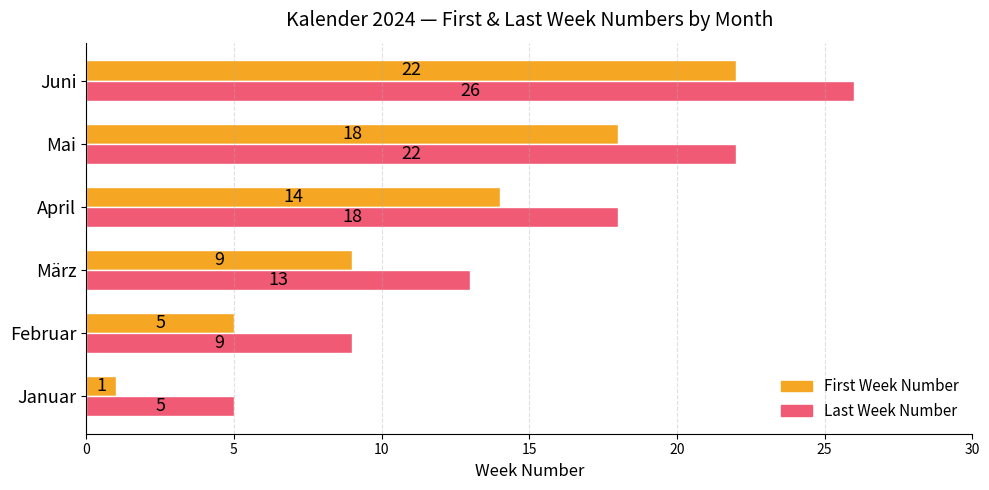

Where is First Week Number nearest to the value 11?

März